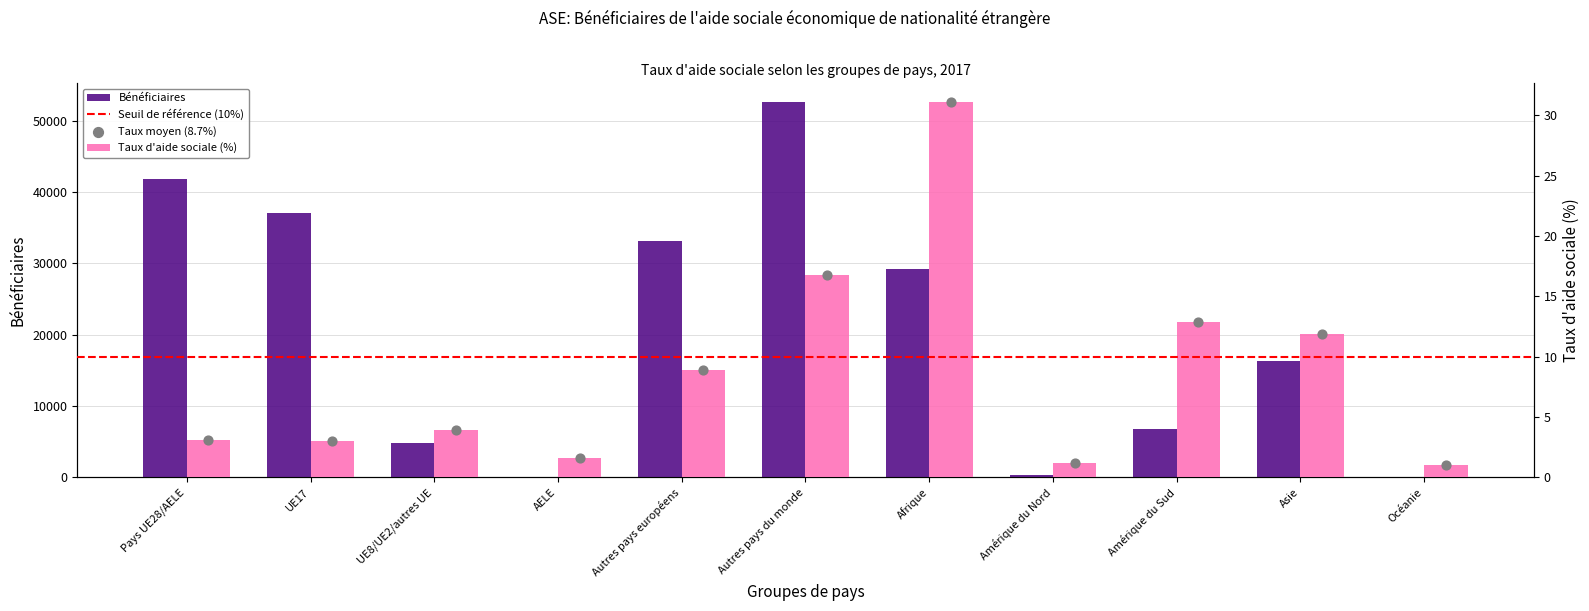

At how many categories does at least one series exceed 45380?

1